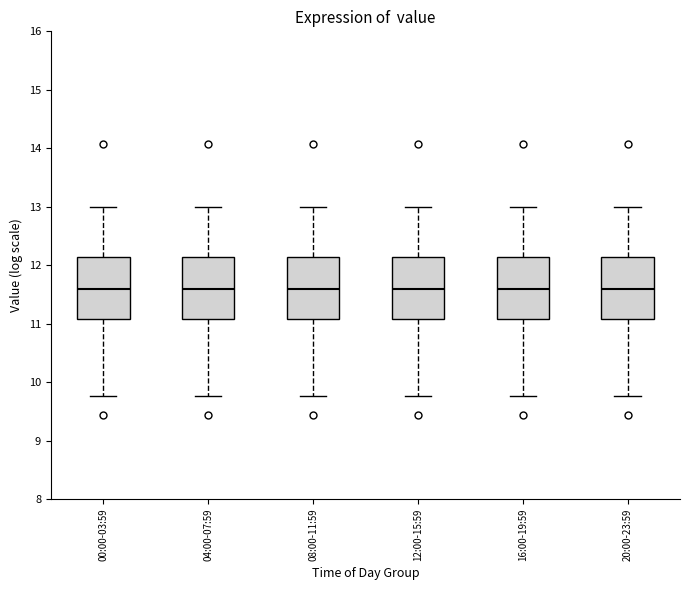

Reading left to right, transcribe this box plot: for each box, give where its median line is, the range the box spans, and where its two whiskers end, as read against the y-axis. The values are not printed on the chart, so give them approximately, as read against the axis.

00:00-03:59: median 11.6, box 11.1 to 12.1, whiskers 9.8 to 13.0
04:00-07:59: median 11.6, box 11.1 to 12.1, whiskers 9.8 to 13.0
08:00-11:59: median 11.6, box 11.1 to 12.1, whiskers 9.8 to 13.0
12:00-15:59: median 11.6, box 11.1 to 12.1, whiskers 9.8 to 13.0
16:00-19:59: median 11.6, box 11.1 to 12.1, whiskers 9.8 to 13.0
20:00-23:59: median 11.6, box 11.1 to 12.1, whiskers 9.8 to 13.0